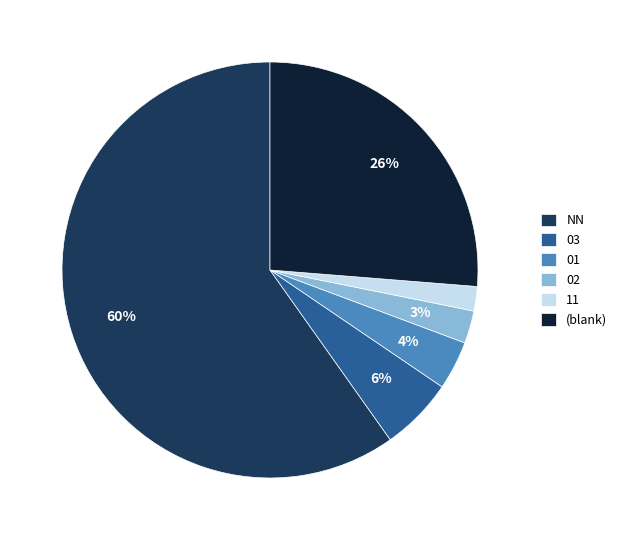

How many slices are in this pie chart?

6